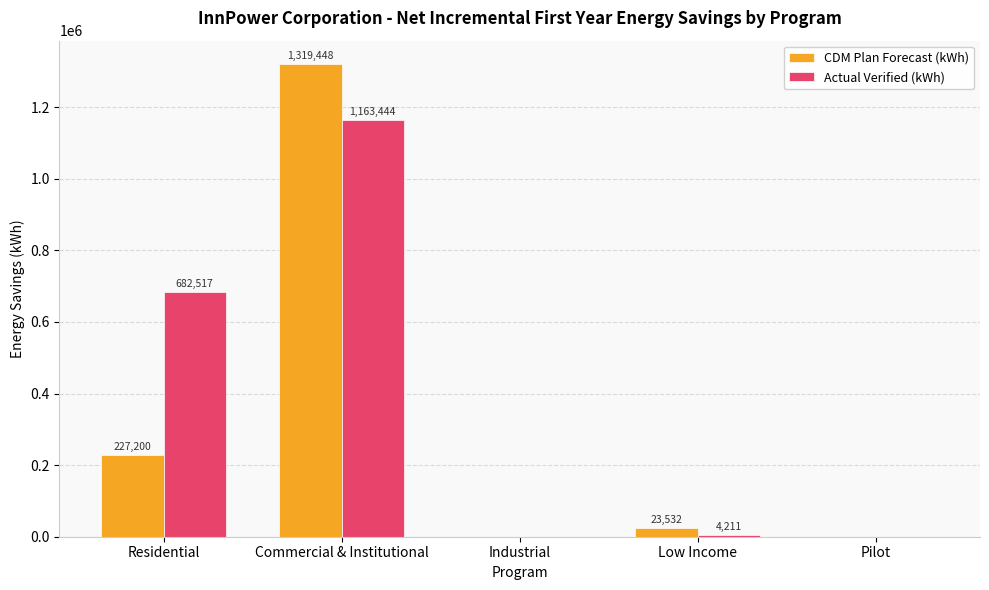

Reading left to right, what are all the values shown in this chart?

CDM Plan Forecast (kWh): Residential=227200	Commercial & Institutional=1319448	Industrial=0	Low Income=23532	Pilot=0
Actual Verified (kWh): Residential=682517	Commercial & Institutional=1163444	Industrial=0	Low Income=4211	Pilot=0